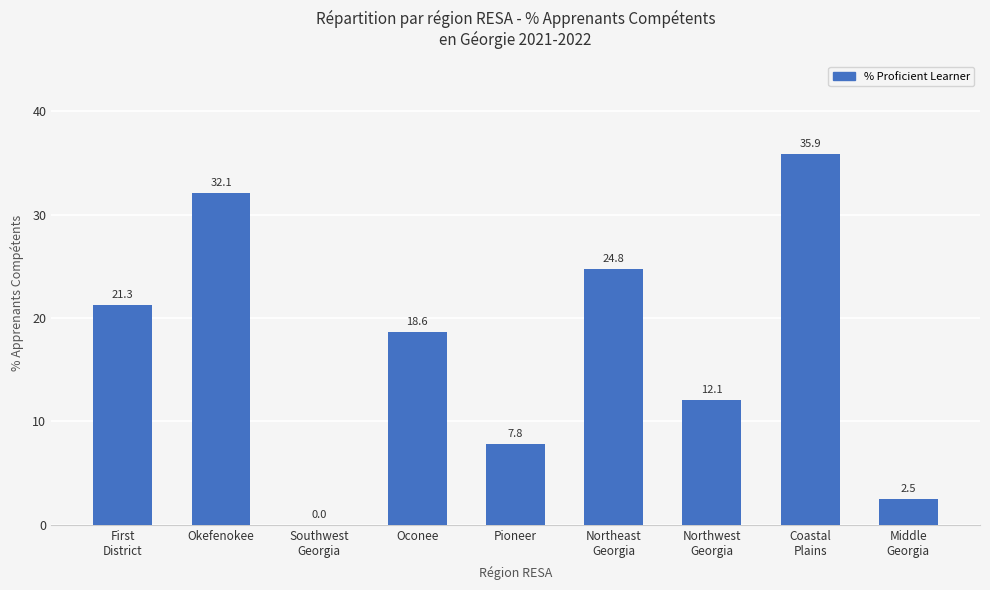

At which label does the data first exceed 18?

First
District